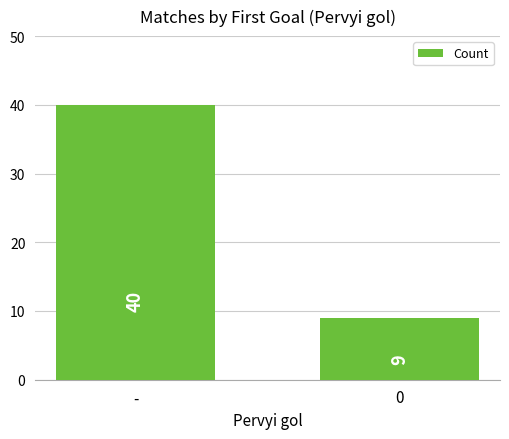

List the labels in order of value, largest first.

-, 0